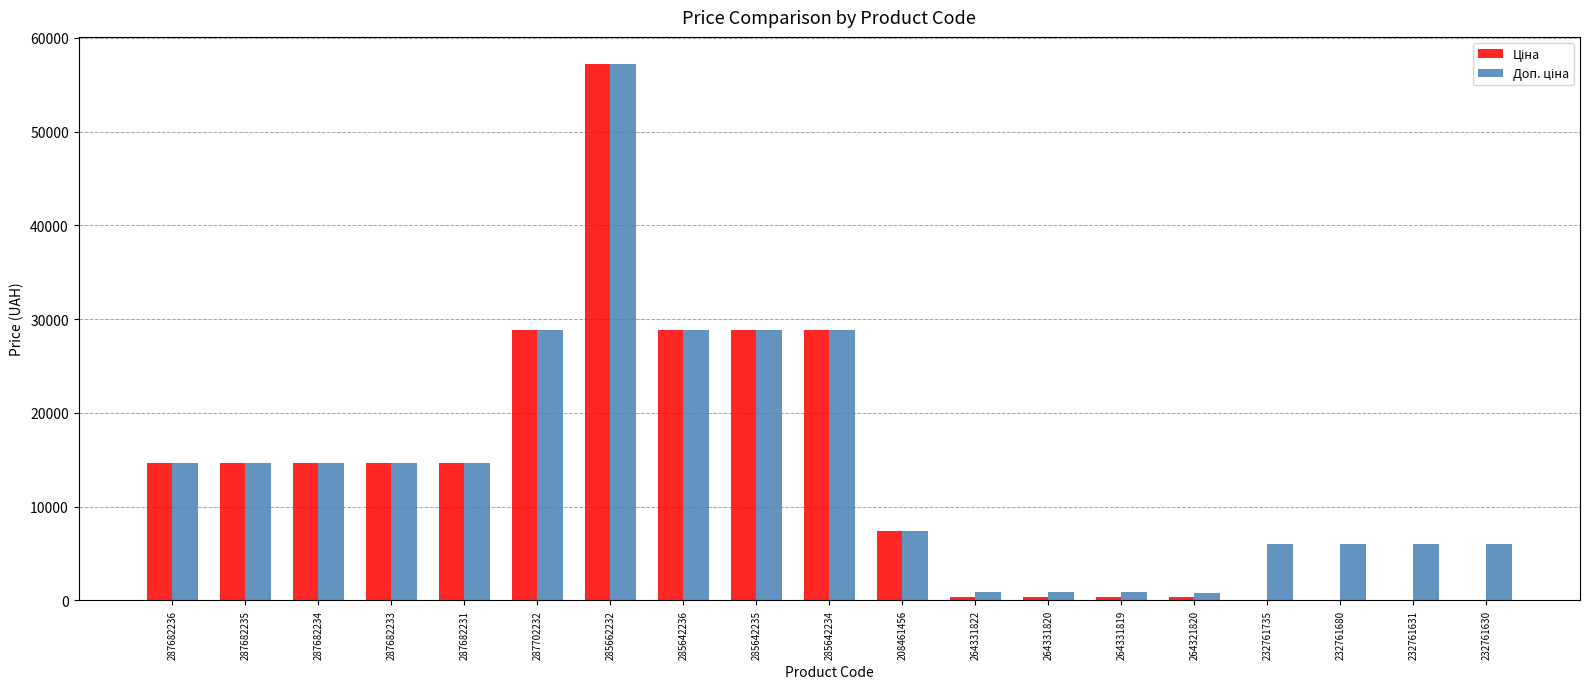

Which label corresponds to the largest value in the chart?

285662232